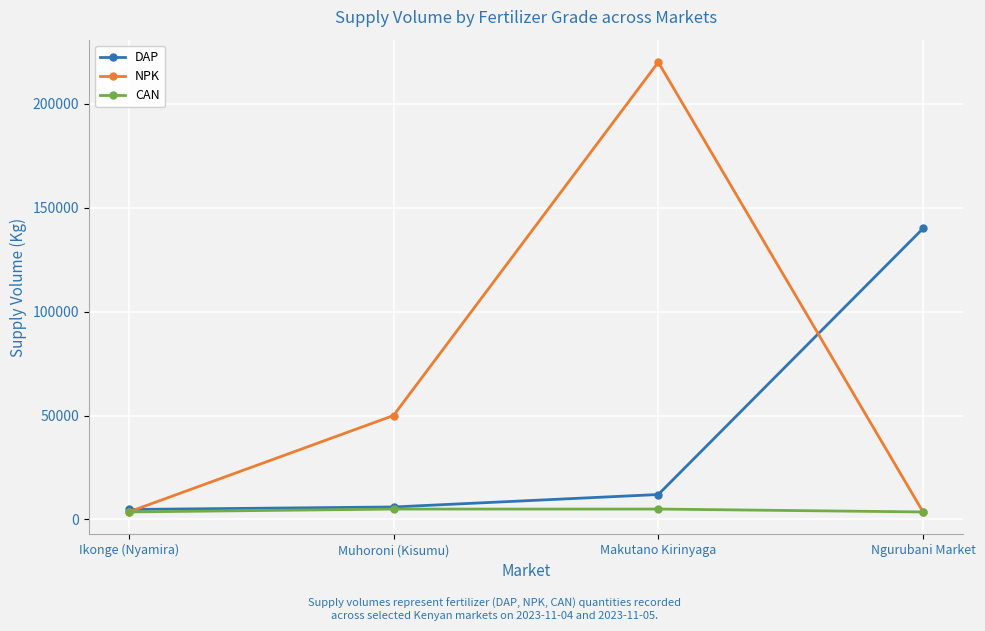

What is the highest value of the NPK series?

220000